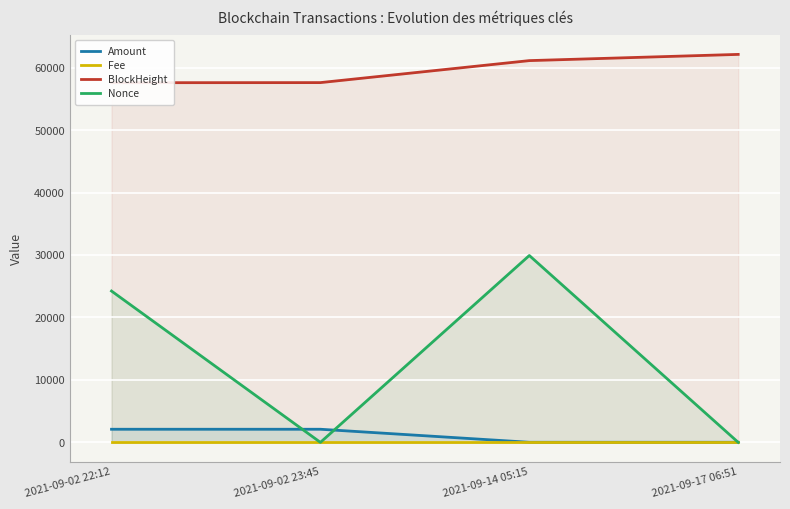

The value of Amount at 2021-09-02 23:45 is 3425.7. True or false?

False